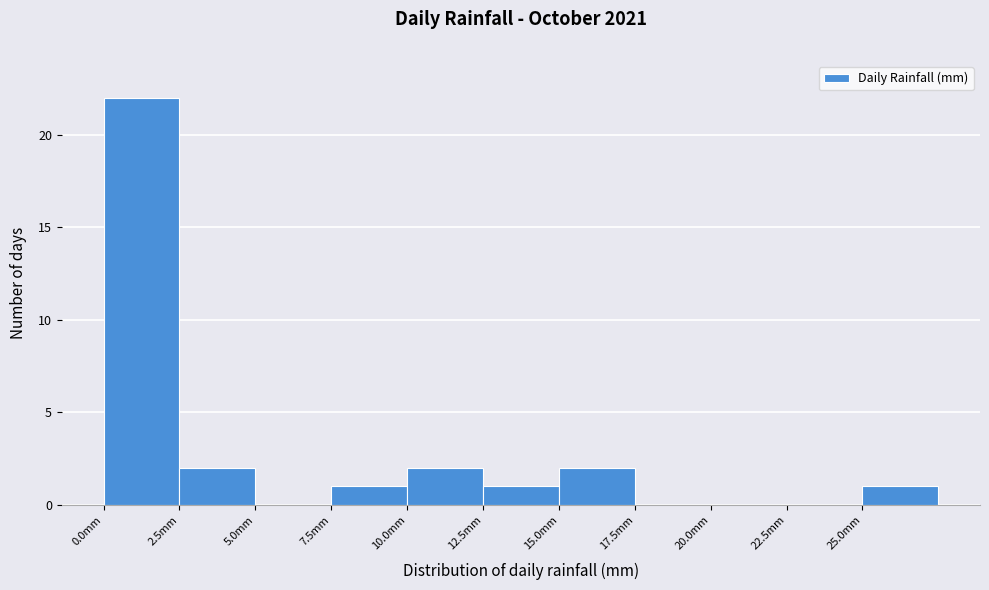

How tall is the bar that spans 7.5 to 10.0 on the x-axis? The values are not printed on the chart, so give them approximately, as read against the axis.

1